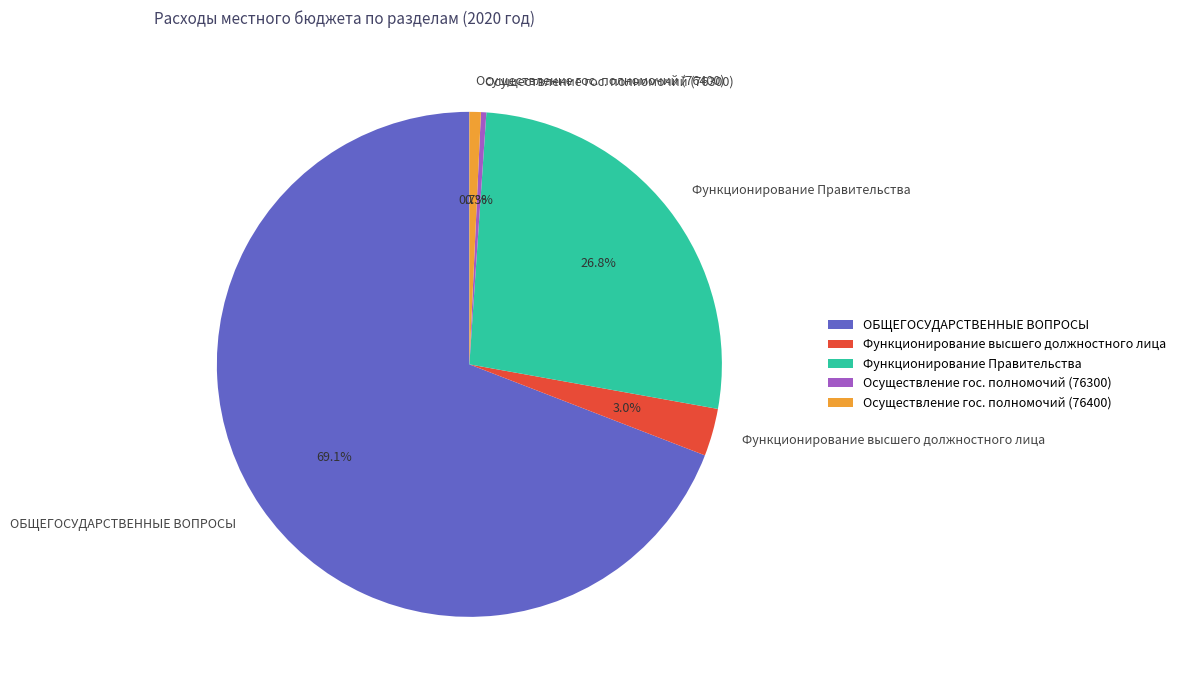

Which slice is the largest?

ОБЩЕГОСУДАРСТВЕННЫЕ ВОПРОСЫ